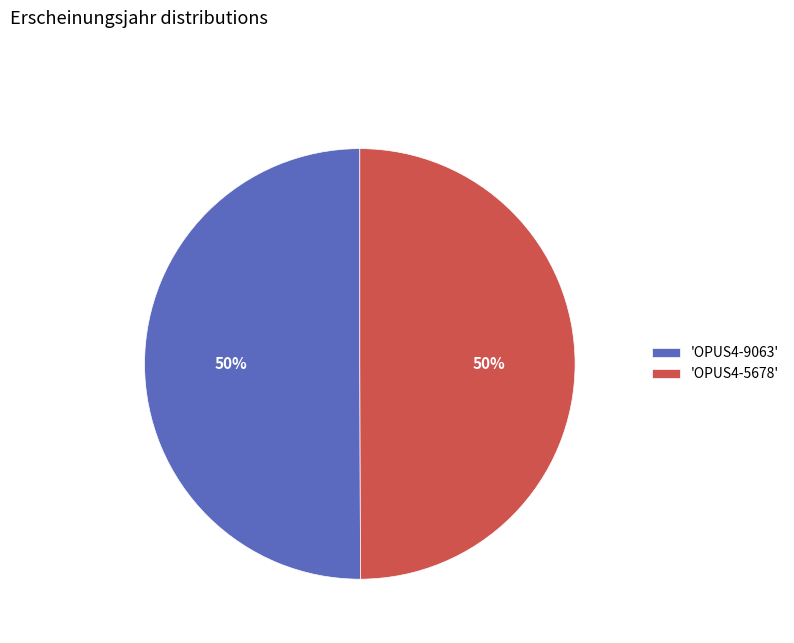

Is it true that 'OPUS4-5678' is 40% of the pie?

False